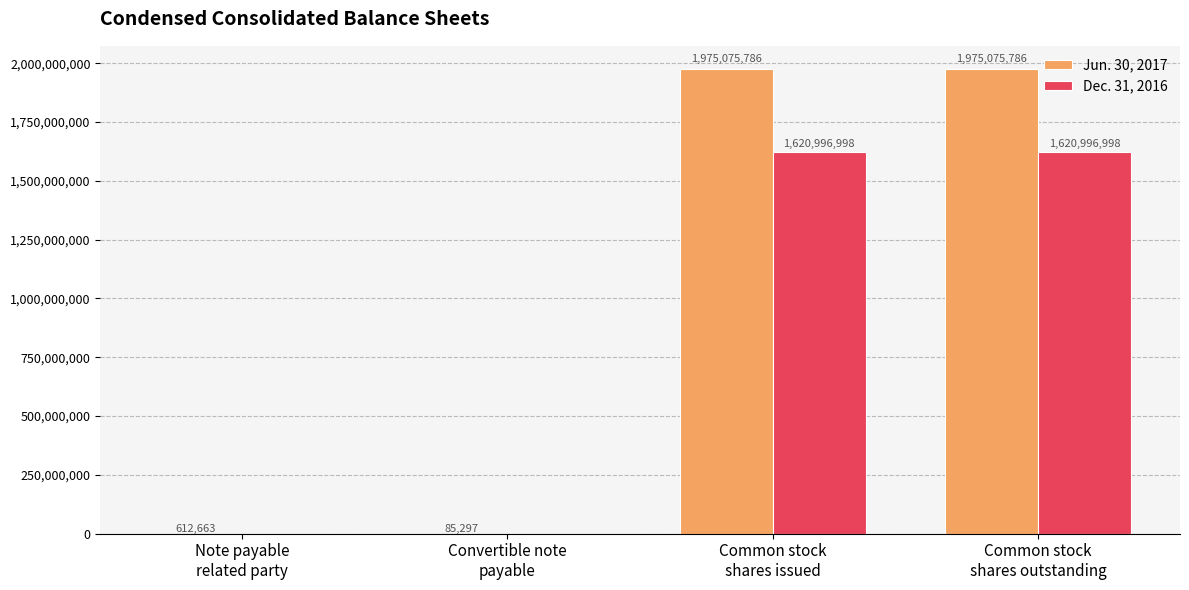

How many Dec. 31, 2016 values are between 0 and 1620996998?

4